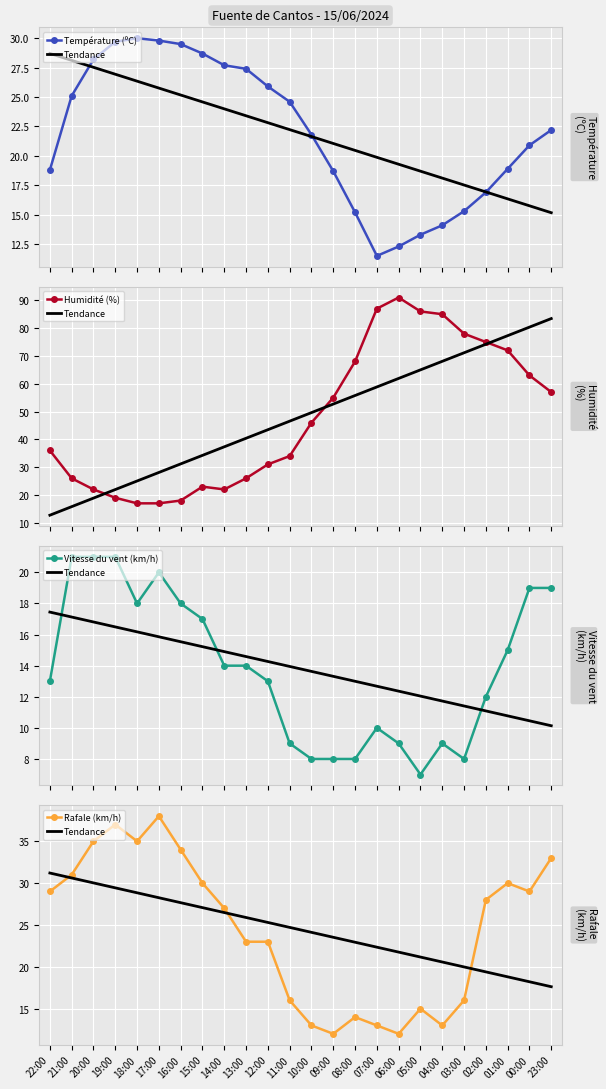

What is the maximum value for Vitesse du vent (km/h)?

21.0